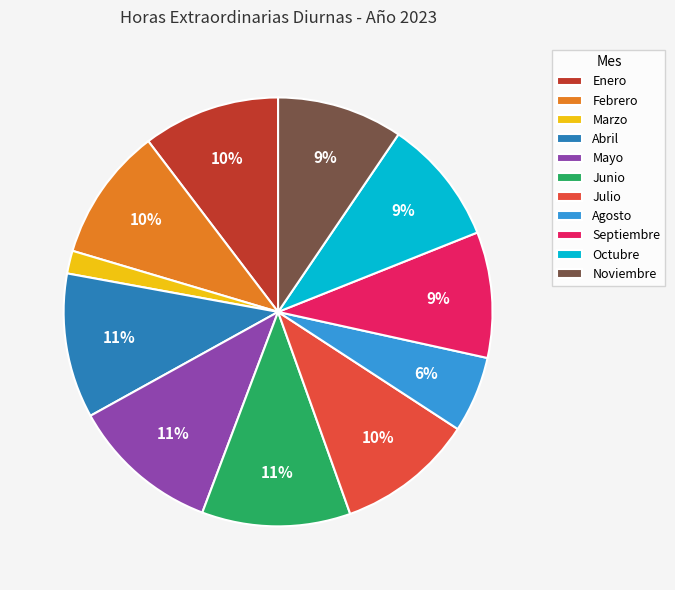

Which category has the smallest portion of the pie?

Marzo